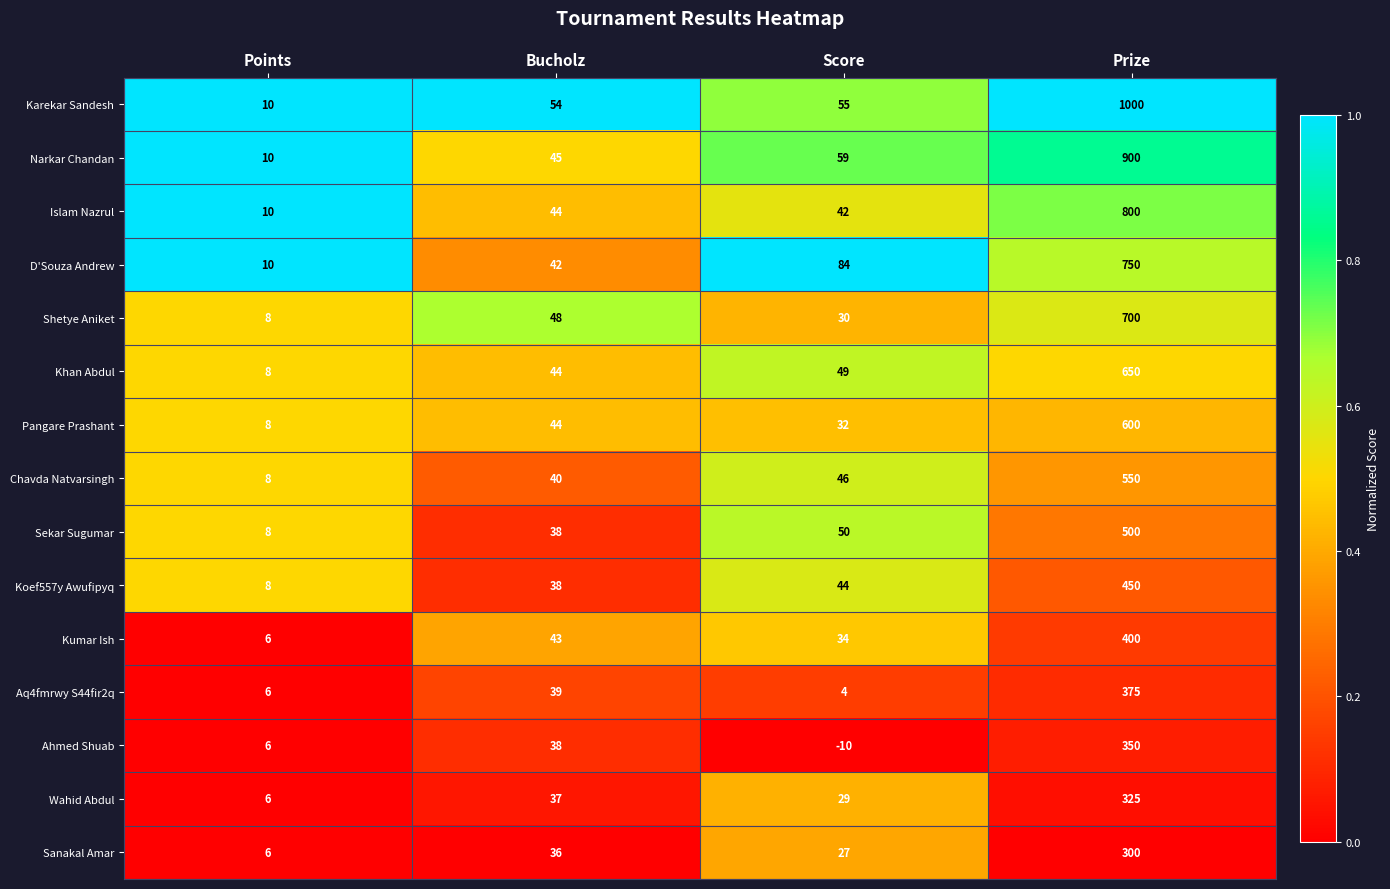

Rank the series by their maximum value, from highest to lowest.

Karekar Sandesh, Narkar Chandan, Islam Nazrul, D'Souza Andrew, Shetye Aniket, Khan Abdul, Pangare Prashant, Chavda Natvarsingh, Sekar Sugumar, Koef557y Awufipyq, Kumar Ish, Aq4fmrwy S44fir2q, Ahmed Shuab, Wahid Abdul, Sanakal Amar